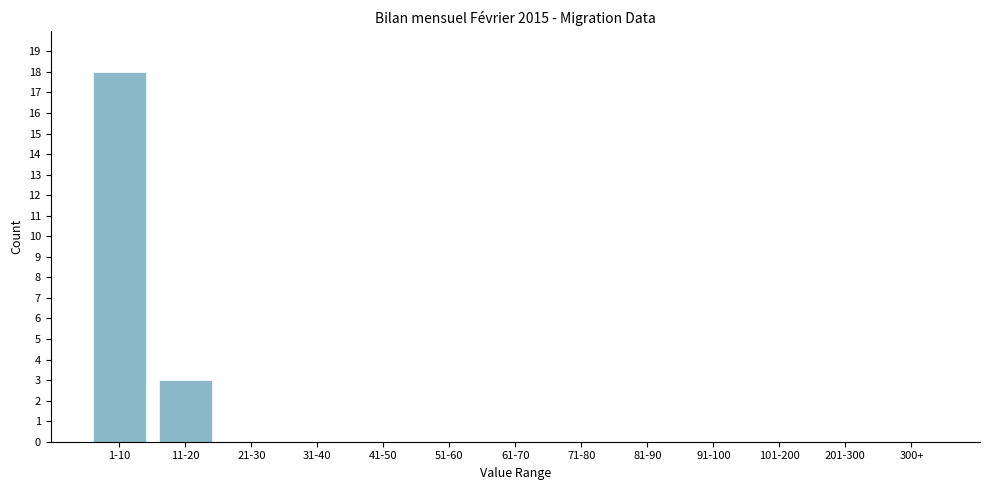

Reading left to right, transcribe all the data shown in this chart.

1-10=18	11-20=3	21-30=0	31-40=0	41-50=0	51-60=0	61-70=0	71-80=0	81-90=0	91-100=0	101-200=0	201-300=0	300+=0